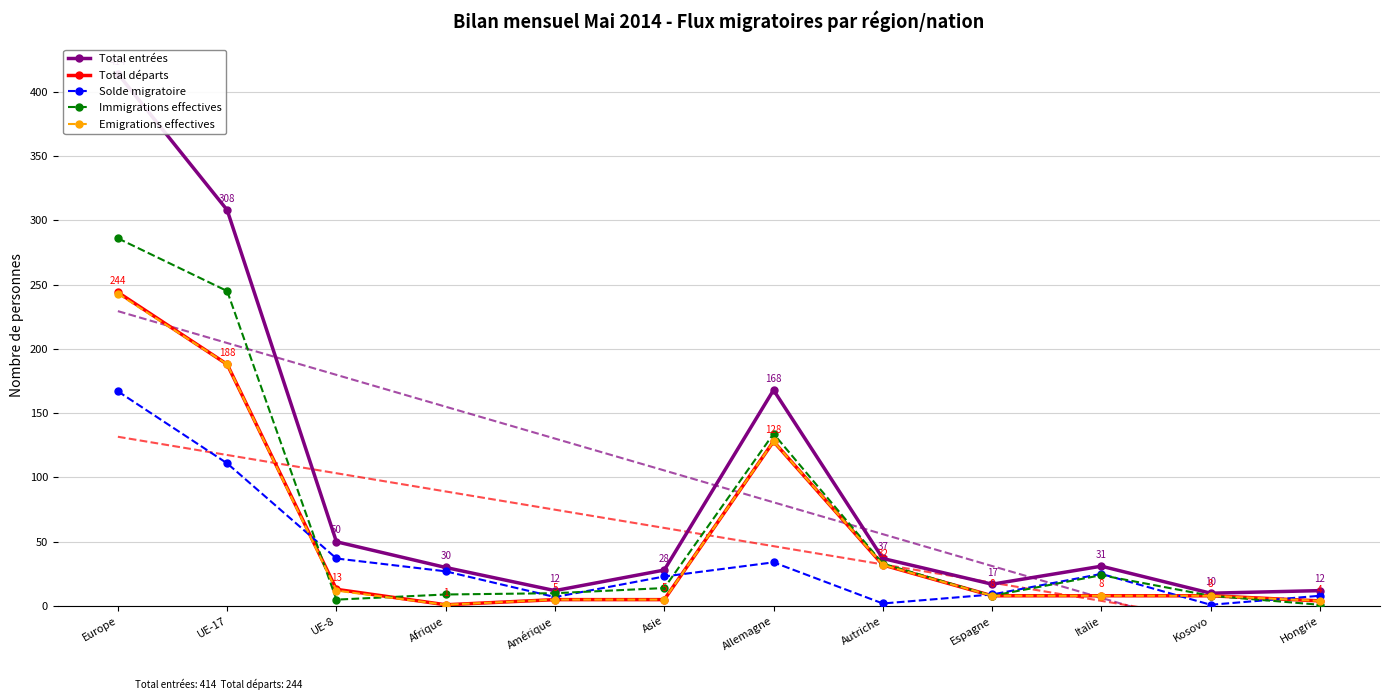

What are all the series names shown in the legend?

Total entrées, Total départs, Solde migratoire, Immigrations effectives, Emigrations effectives